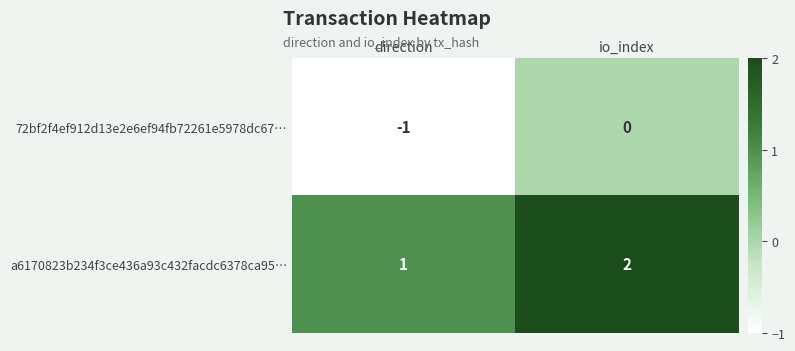

At which label is a6170823b234f3ce436a93c432facdc6378ca95… closest to 1?

direction